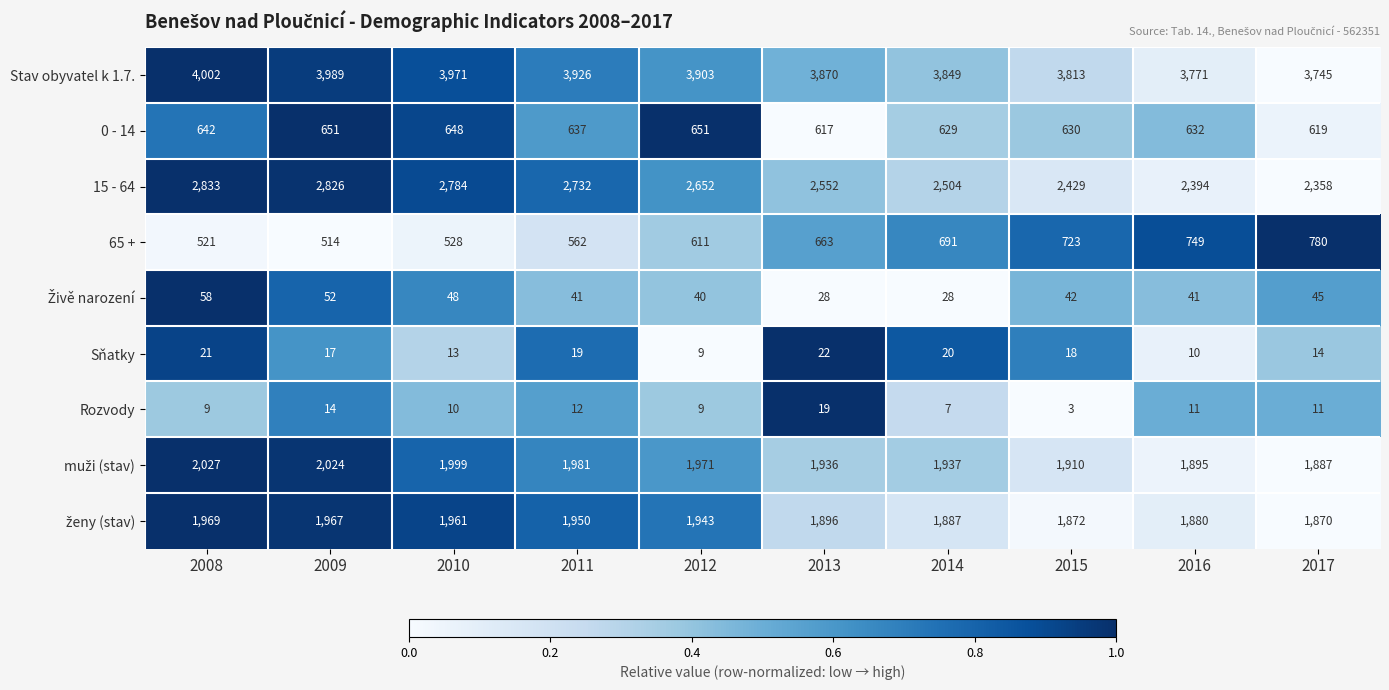

What is the difference between the highest and lowest values at 2008?

3993